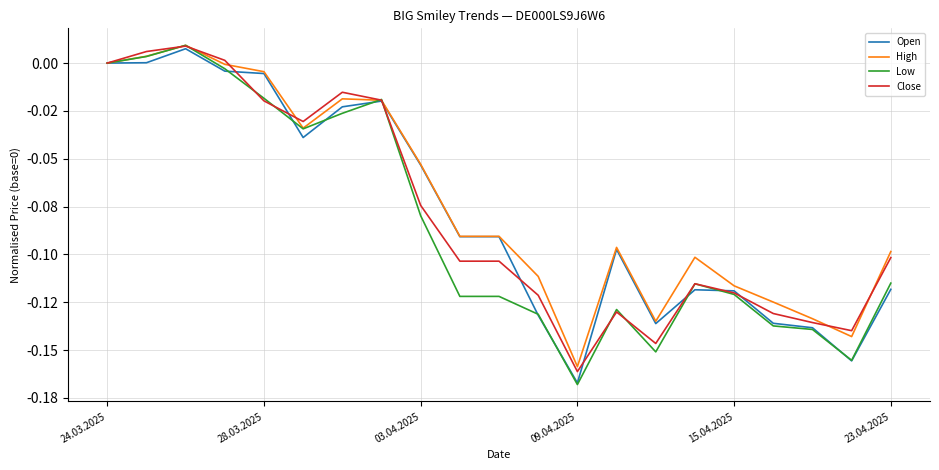

Does the chart display data point markers on the line(s)?

No